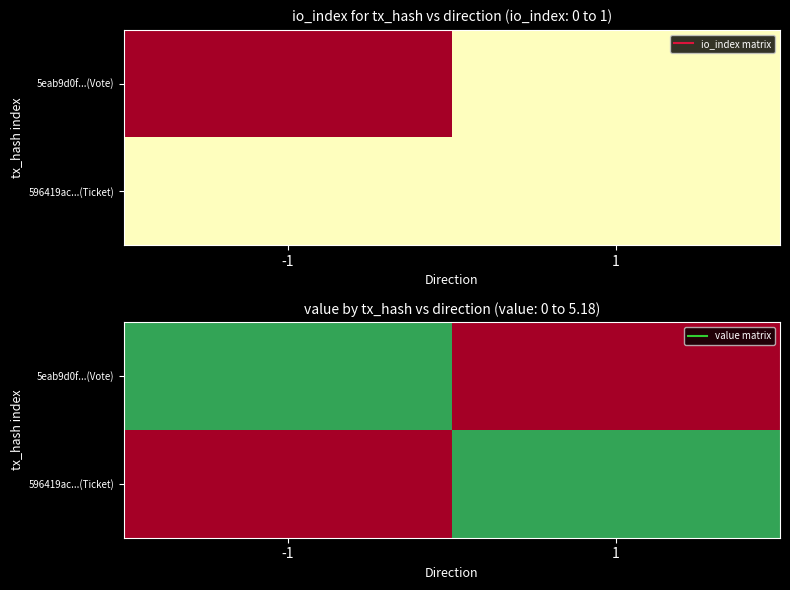

At which category is the sum across all series the highest?

-1